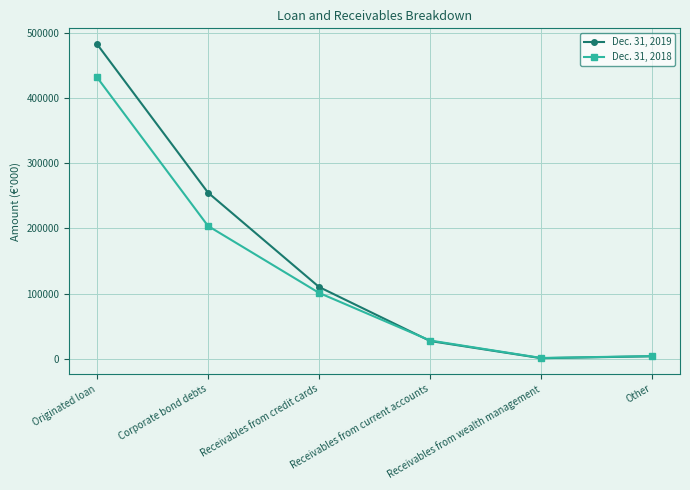

Which series has the widest spread of values?

Dec. 31, 2019